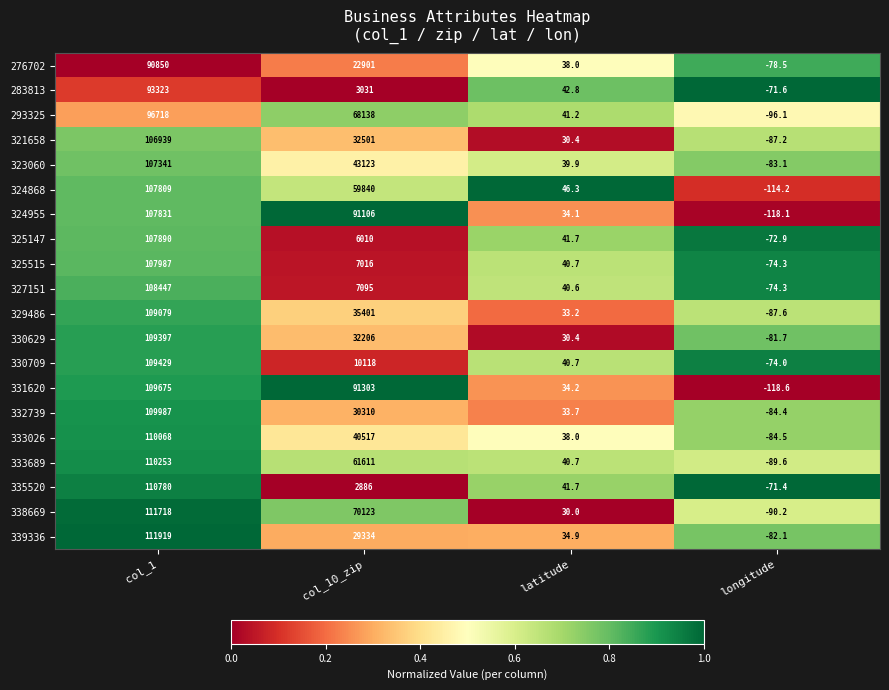

The 333689 series shows 40.7 at latitude. True or false?

True